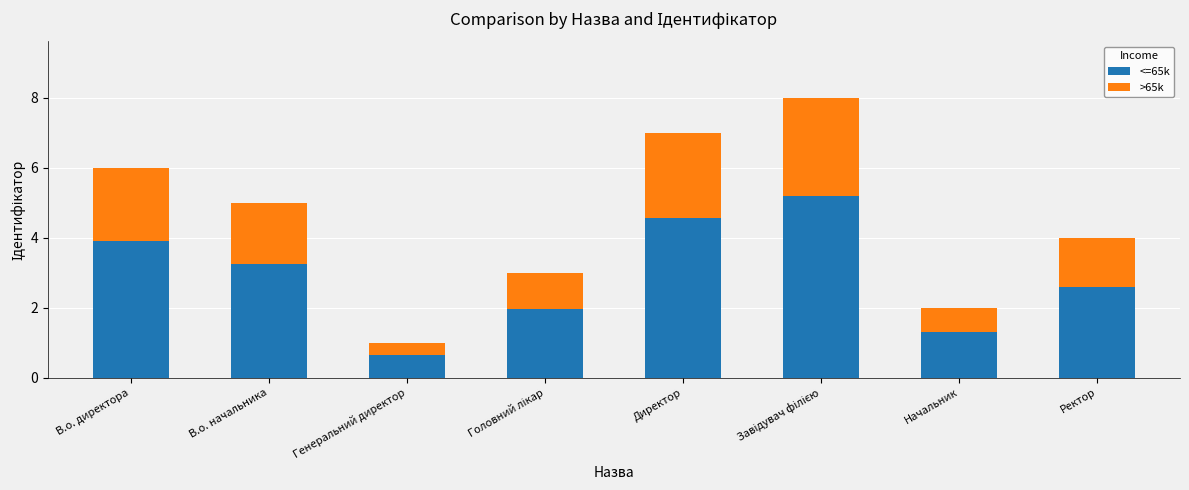

What is the sum of all <=65k values?

23.4